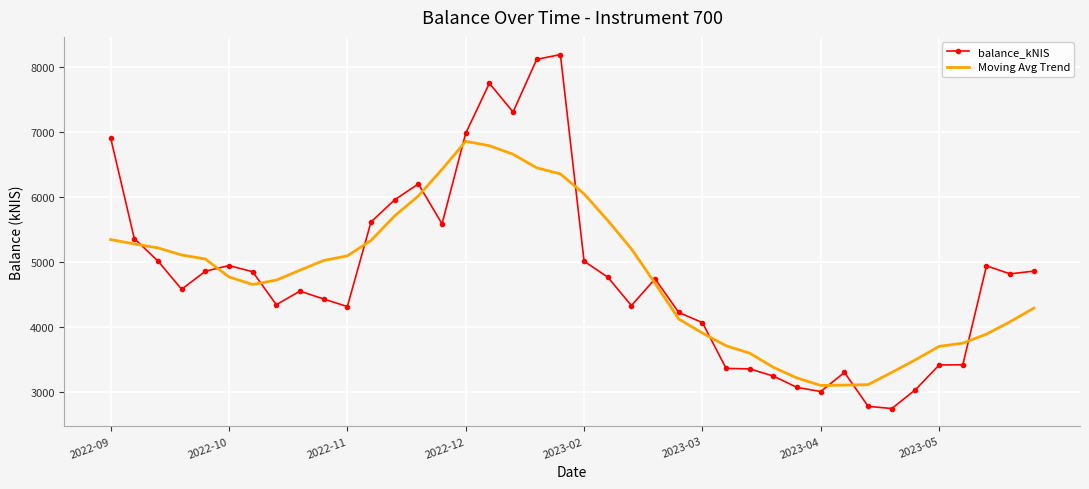

After their last crossing, which series has the higher values: balance_kNIS or Moving Avg Trend?

balance_kNIS